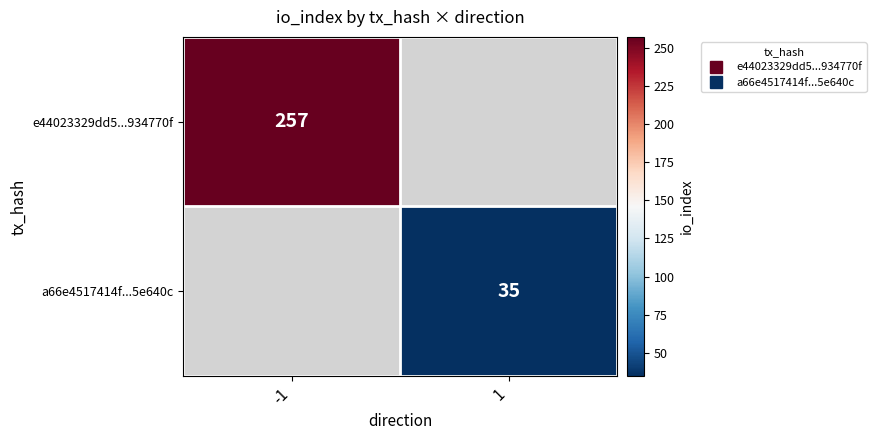

What is the smallest value displayed?

35.0